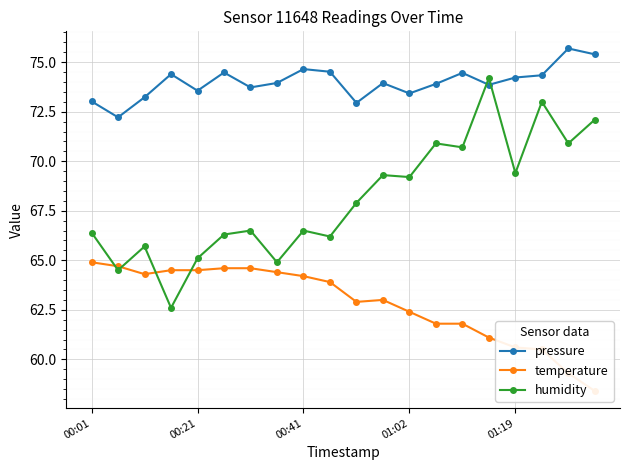

What is the difference between the second highest and second lowest values in the temperature series?

5.4